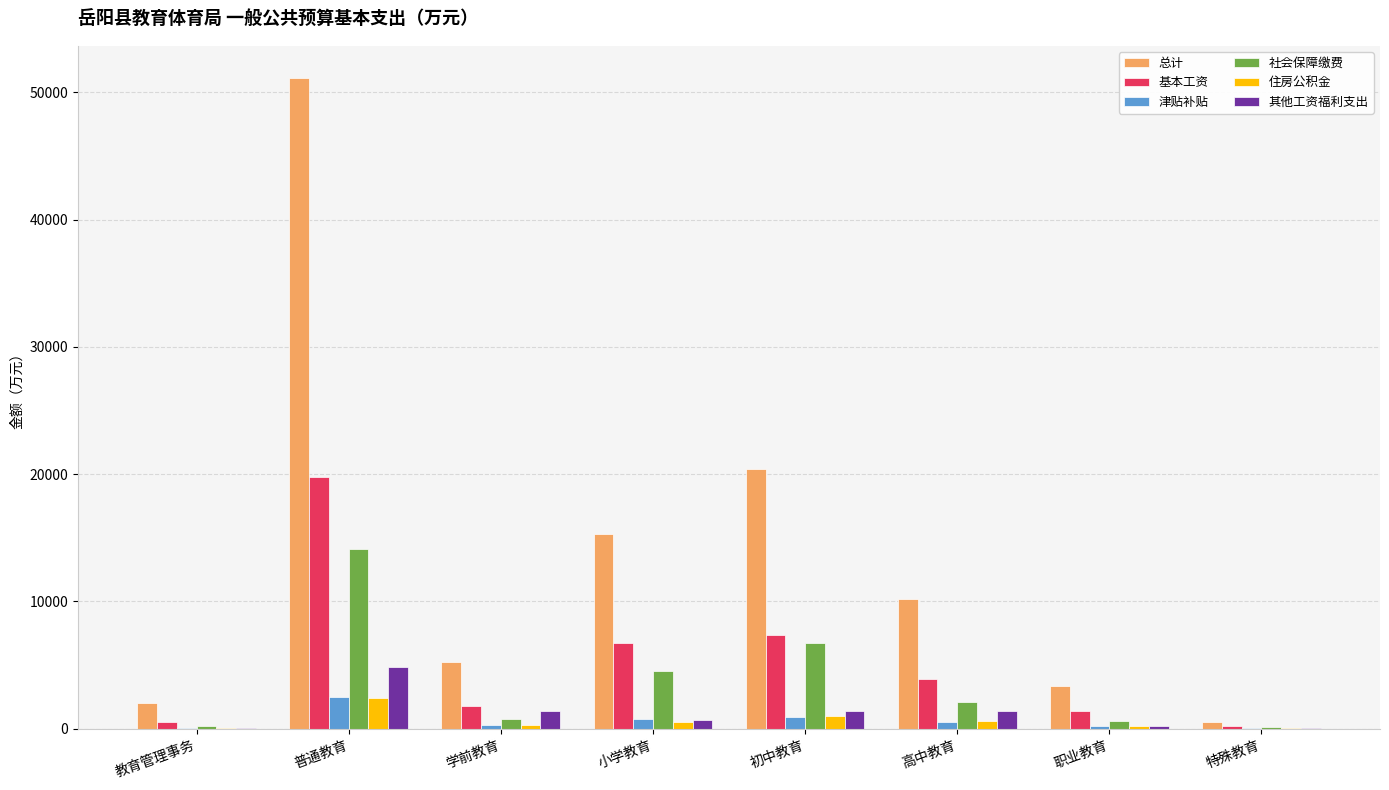

Is it true that 津贴补贴 equals 2453.4 at 普通教育?

True